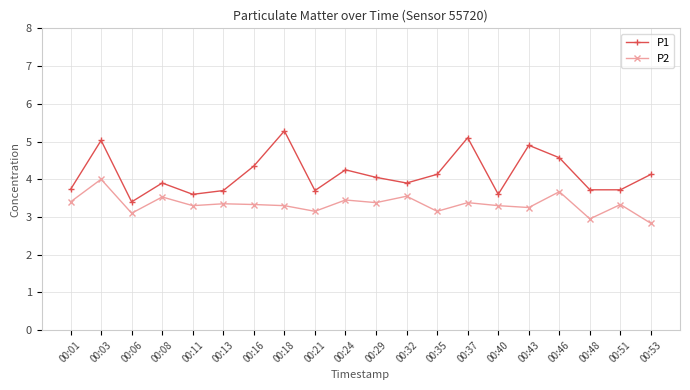

True or false: P2 has more than 0 interior local peaks.

True